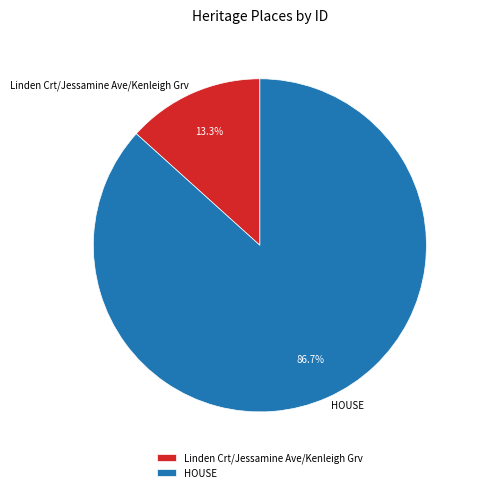

How many segments does this pie chart have?

2